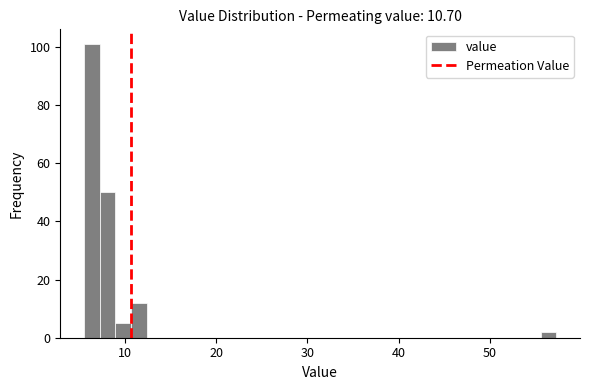

Read against the x-axis, roughly where is the centre of the tallest bar?

6